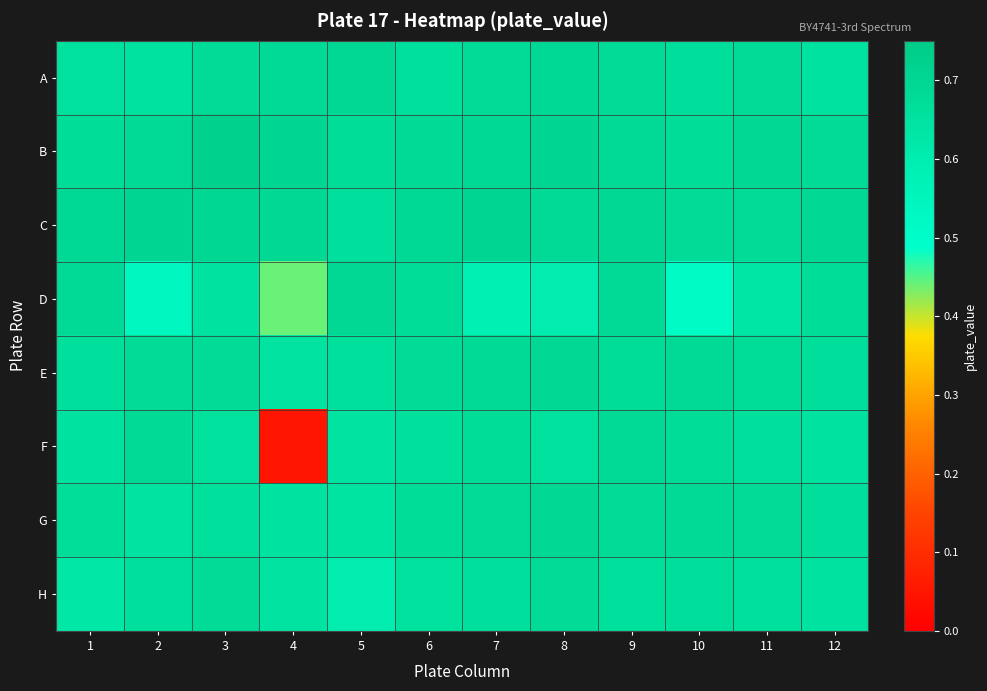

Reading left to right, extract all data points from this chart.

A: 1=0.7	2=0.7	3=0.7	4=0.7	5=0.7	6=0.7	7=0.7	8=0.7	9=0.7	10=0.7	11=0.7	12=0.7
B: 1=0.7	2=0.7	3=0.7	4=0.7	5=0.7	6=0.7	7=0.7	8=0.7	9=0.7	10=0.7	11=0.7	12=0.7
C: 1=0.7	2=0.7	3=0.7	4=0.7	5=0.7	6=0.7	7=0.7	8=0.7	9=0.7	10=0.7	11=0.7	12=0.7
D: 1=0.7	2=0.5	3=0.6	4=0.4	5=0.7	6=0.7	7=0.6	8=0.6	9=0.7	10=0.5	11=0.6	12=0.7
E: 1=0.7	2=0.7	3=0.7	4=0.6	5=0.7	6=0.7	7=0.7	8=0.7	9=0.7	10=0.7	11=0.7	12=0.7
F: 1=0.7	2=0.7	3=0.7	4=0.0	5=0.6	6=0.7	7=0.7	8=0.7	9=0.7	10=0.7	11=0.7	12=0.7
G: 1=0.7	2=0.6	3=0.7	4=0.7	5=0.6	6=0.7	7=0.7	8=0.7	9=0.7	10=0.7	11=0.7	12=0.7
H: 1=0.6	2=0.7	3=0.7	4=0.6	5=0.6	6=0.7	7=0.7	8=0.7	9=0.7	10=0.7	11=0.7	12=0.7